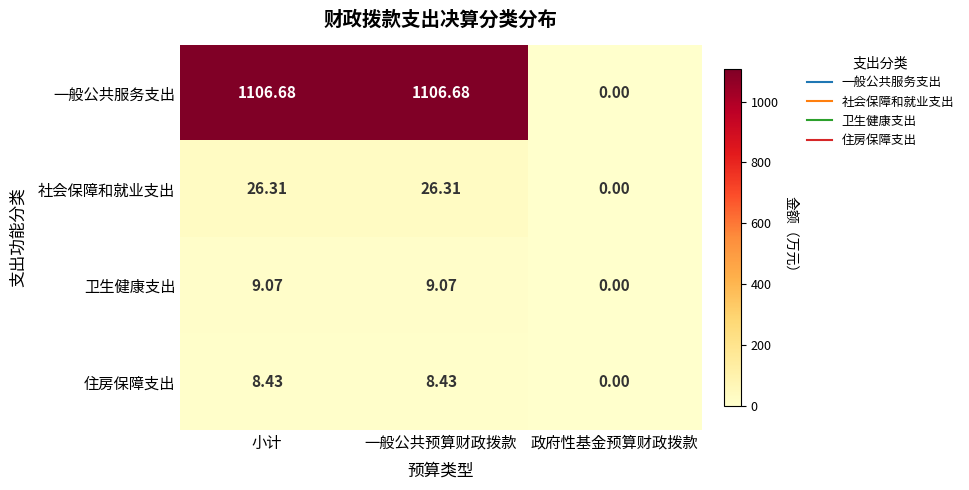

At which label does 卫生健康支出 reach its minimum?

政府性基金预算财政拨款